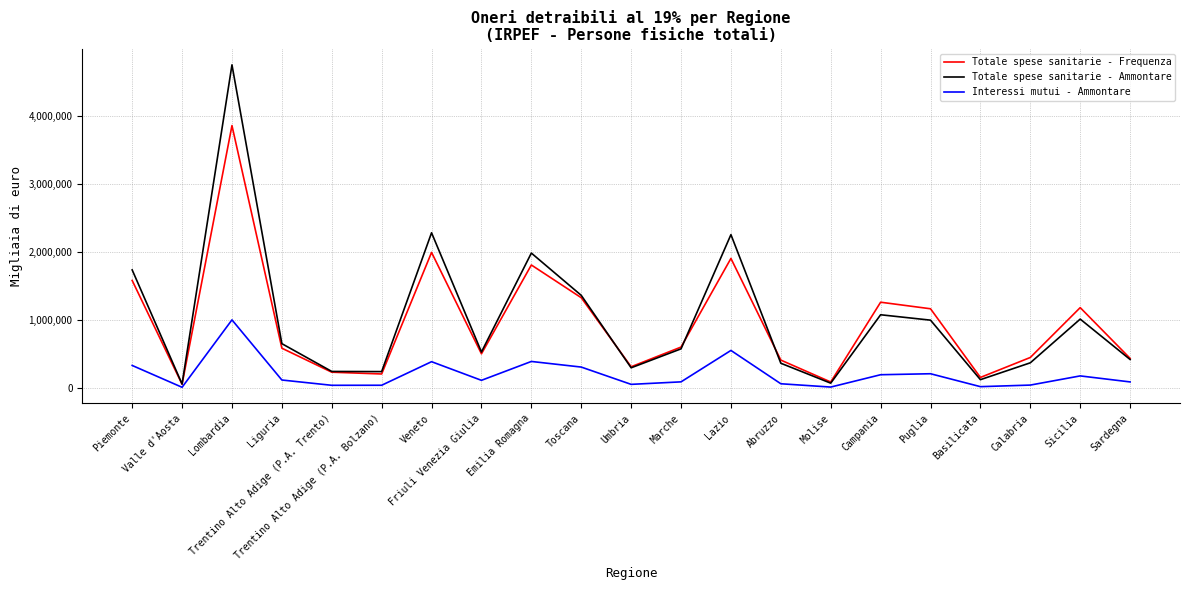

How many interior local peaks does the Totale spese sanitarie - Ammontare series have?

6